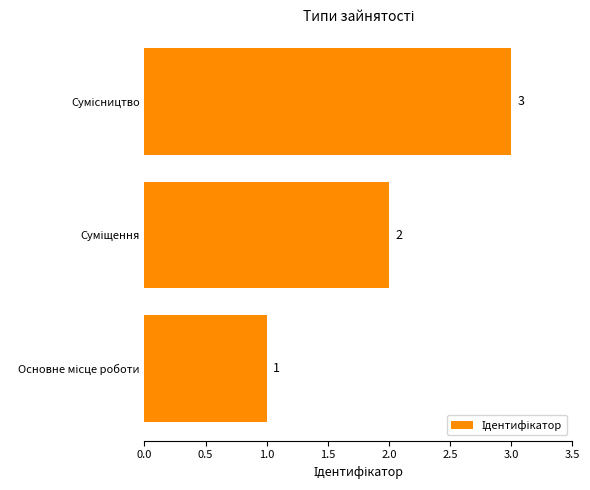

What is the sum of all values?

6